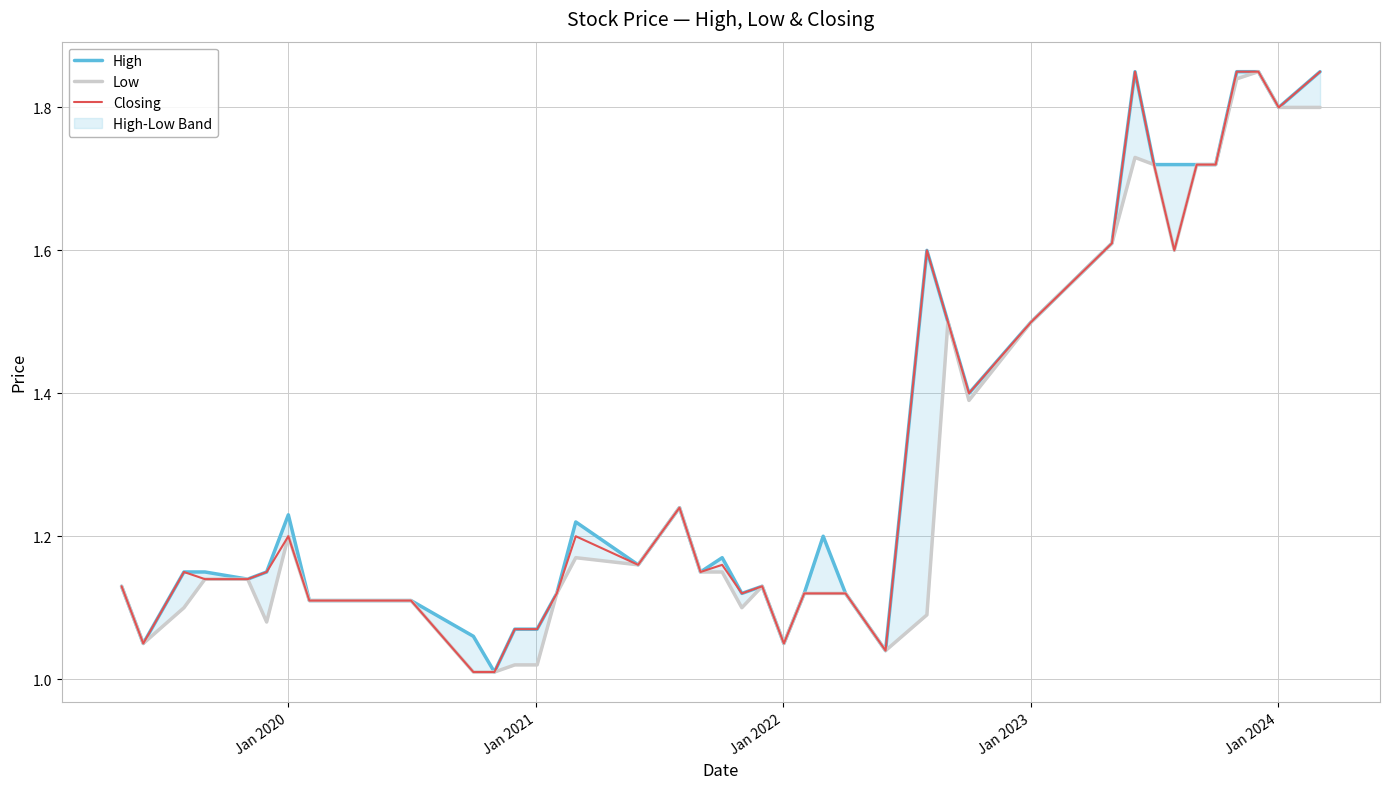

Count the number of categories in the chart.

40